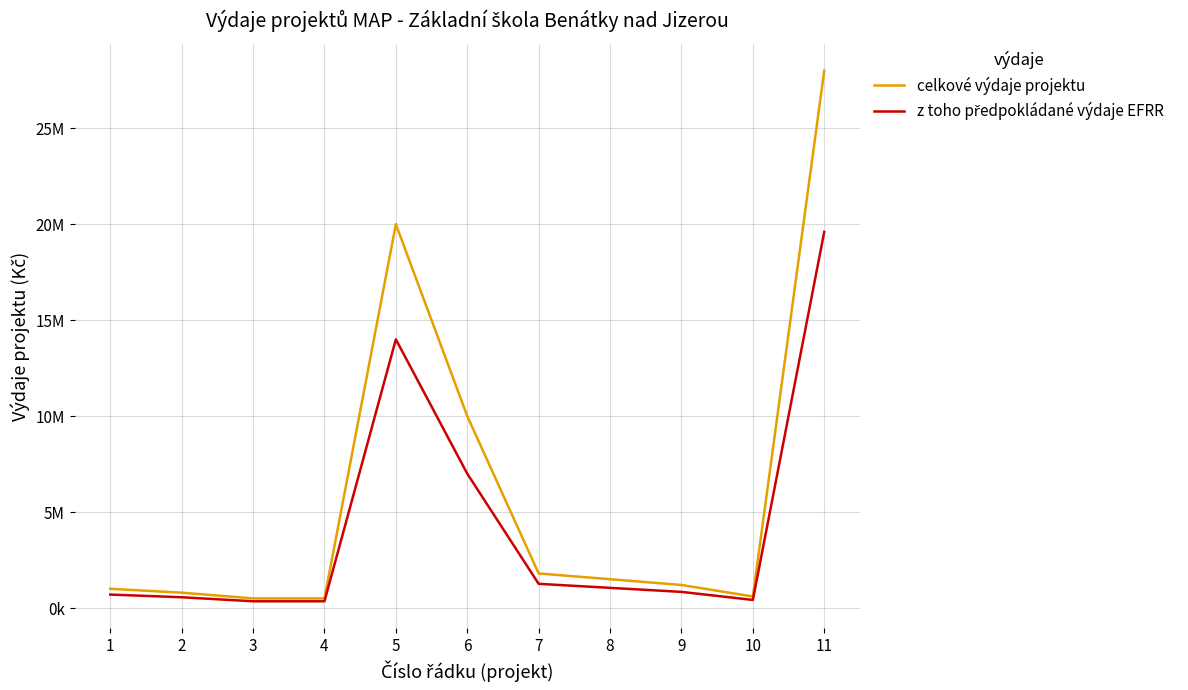

Which series has the widest spread of values?

celkové výdaje projektu